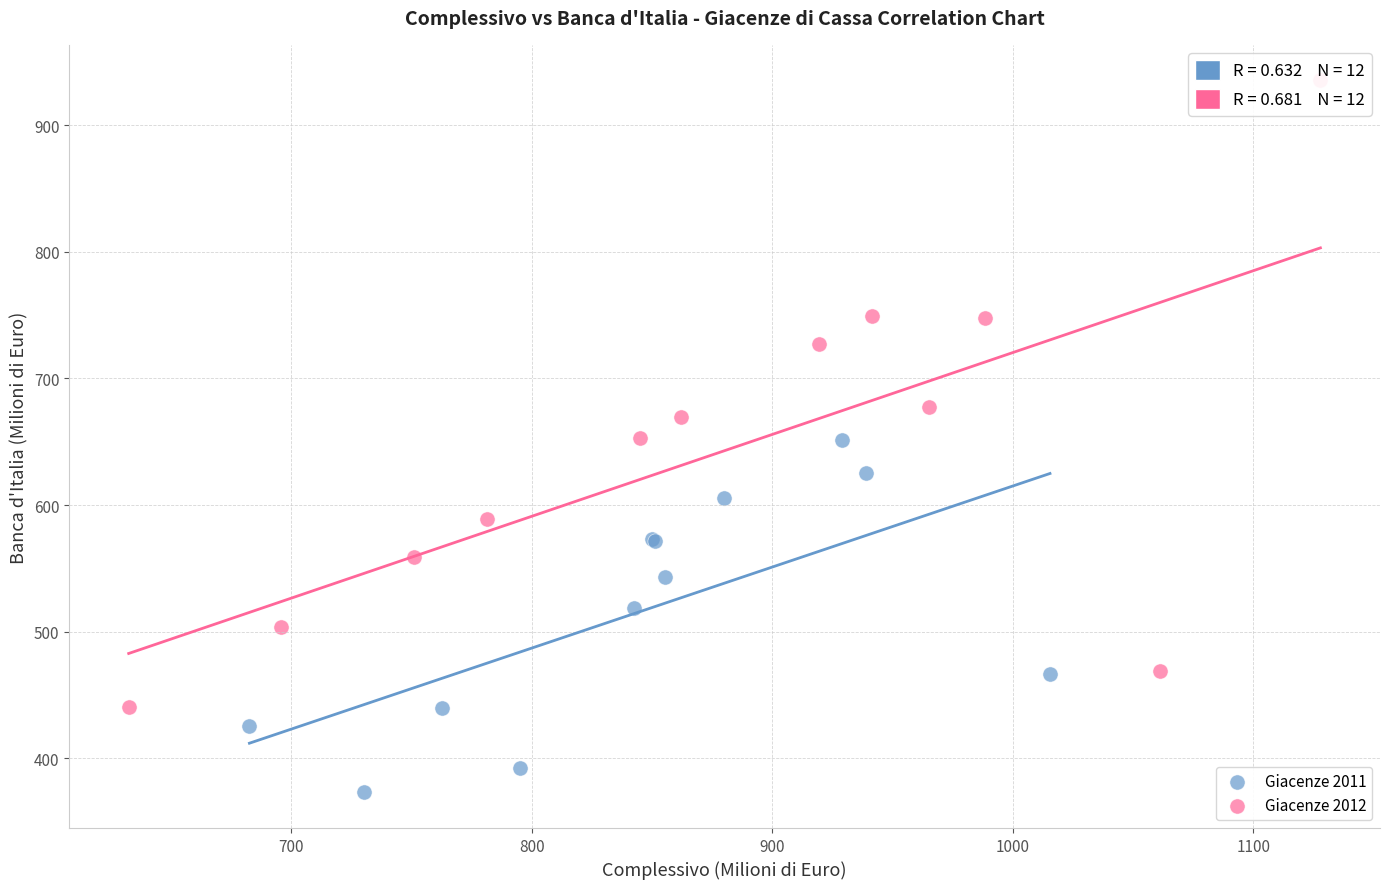

Which series has the largest Y range (max minus min)?

Giacenze 2012